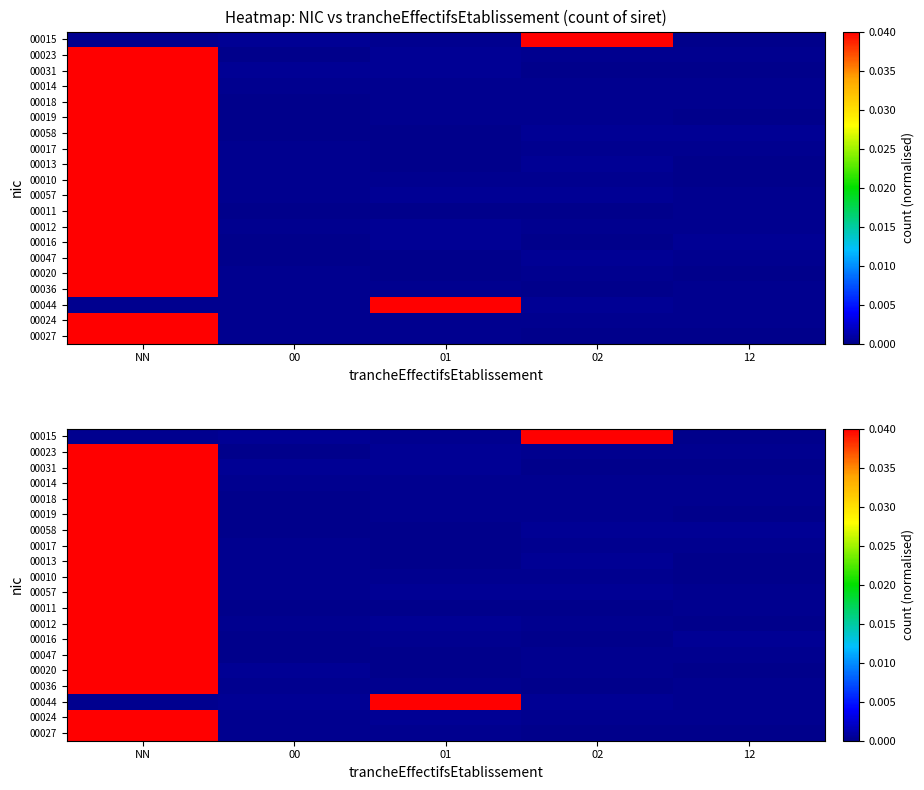

Which label corresponds to the smallest value in the chart?

01